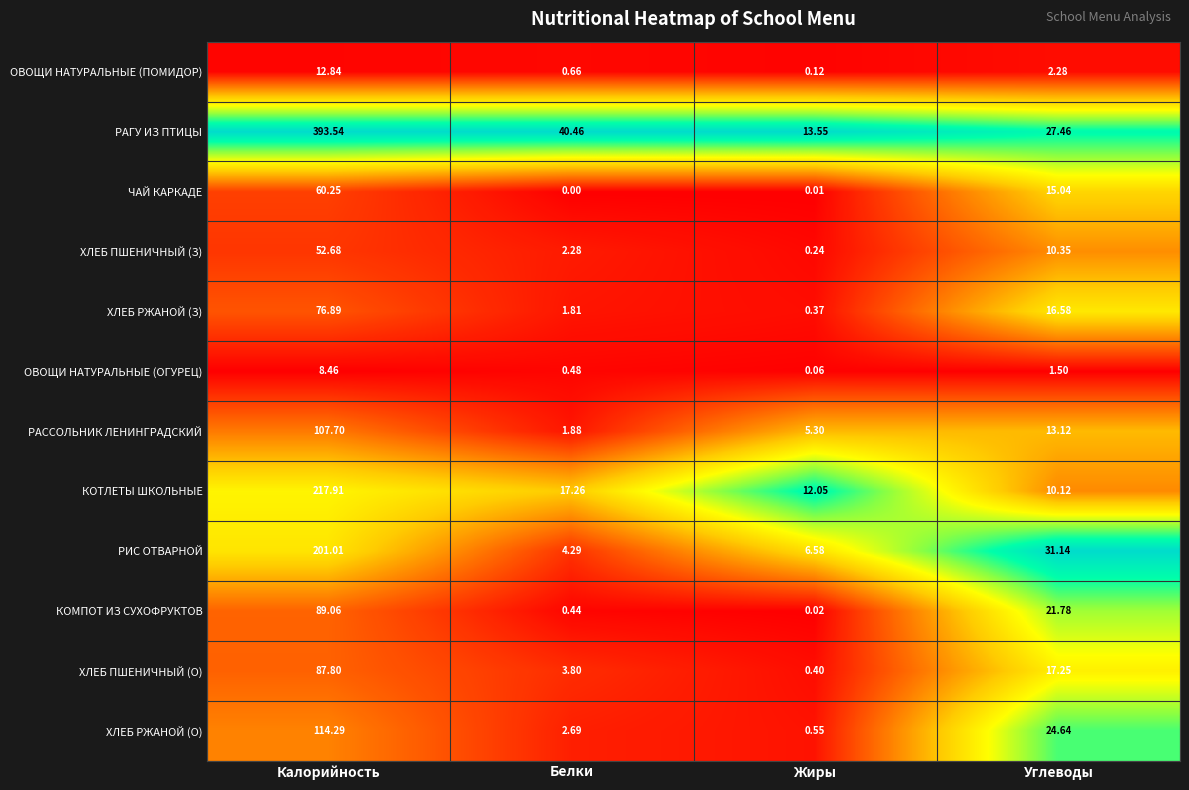

Which category has the highest value in the РАССОЛЬНИК ЛЕНИНГРАДСКИЙ series?

Калорийность